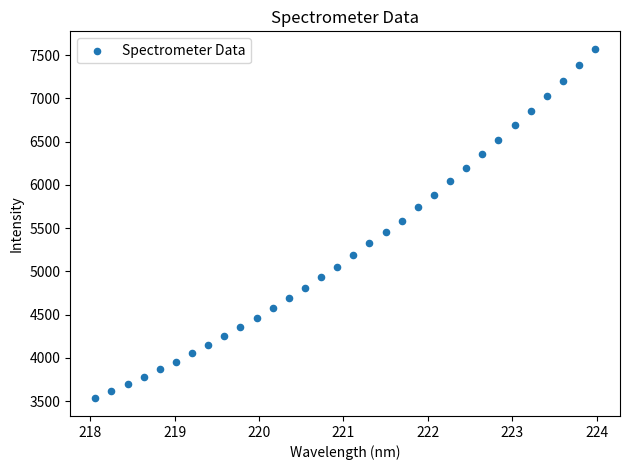

What is the range of X values (max minus min)?

5.9